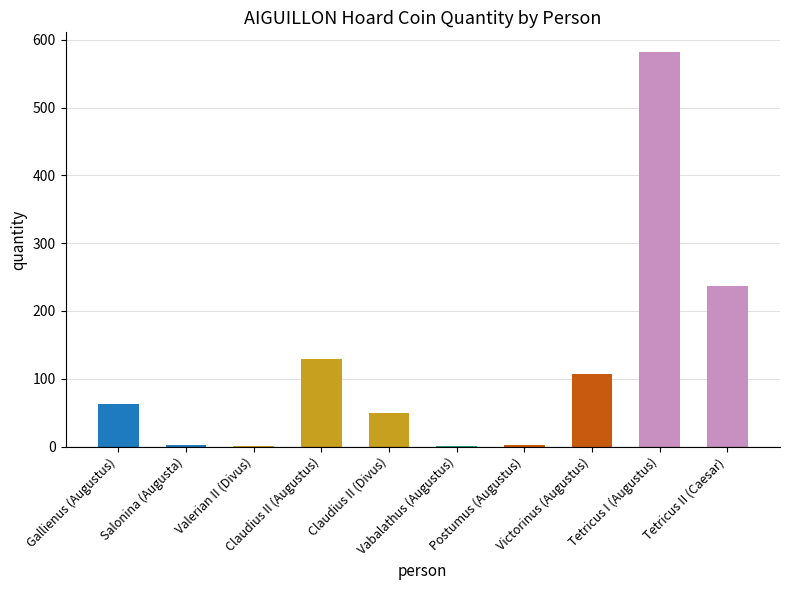

Between Vabalathus (Augustus) and Gallienus (Augustus), which is larger?

Gallienus (Augustus)